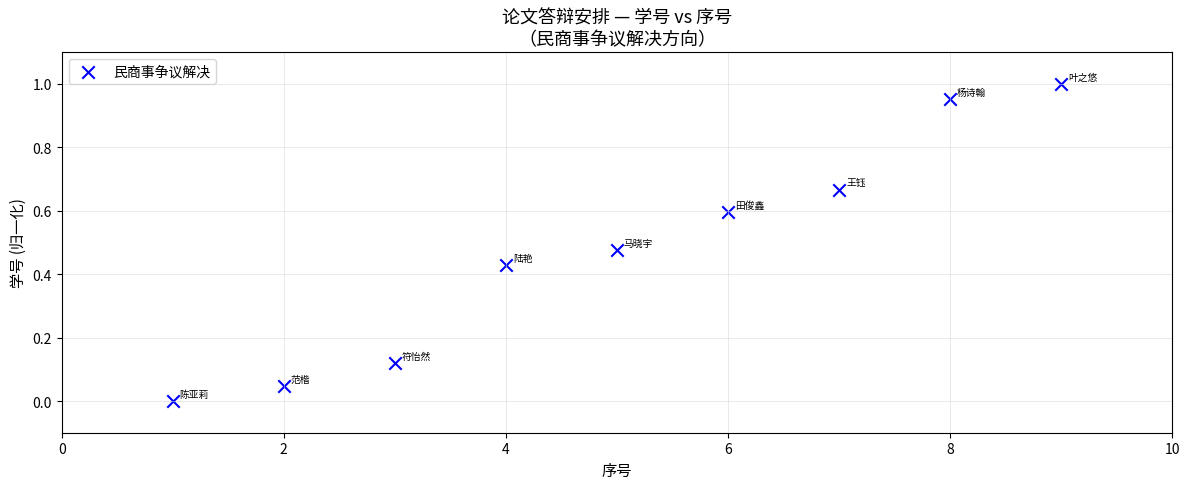

What is the range of X values (max minus min)?

8.0